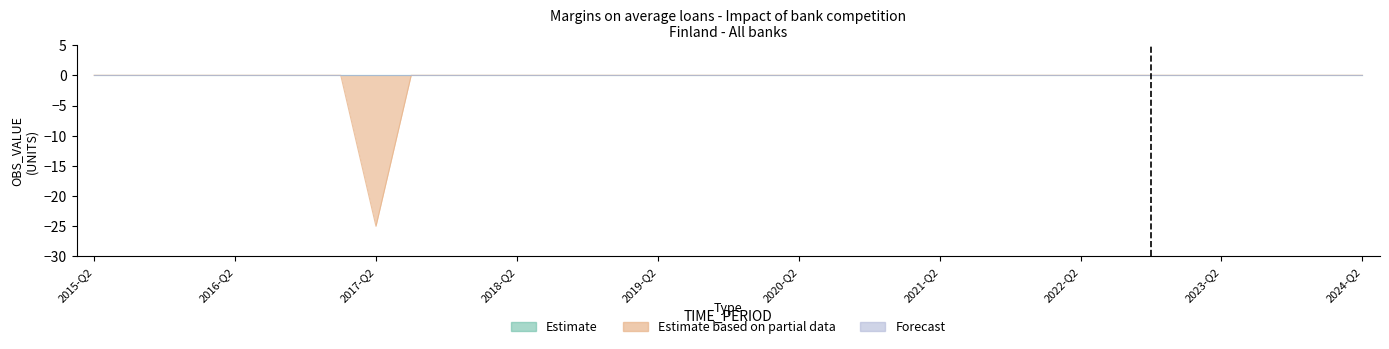

True or false: Estimate and Estimate based on partial data cross at least once.

False